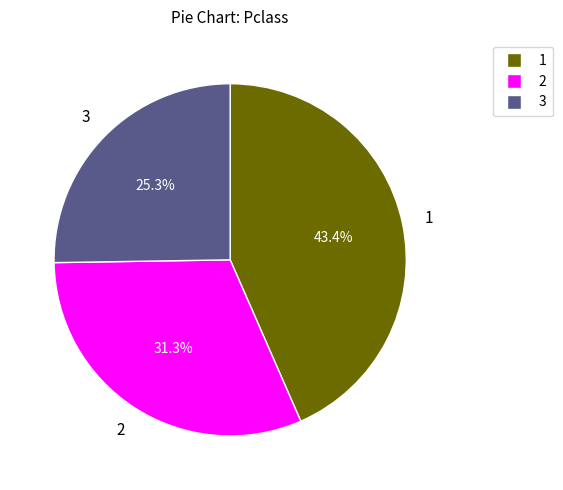

Is there any slice that represents more than half of the pie?

No